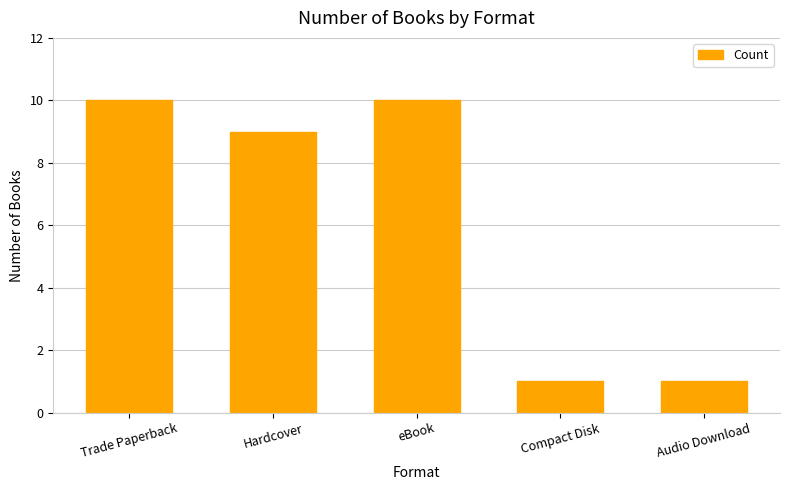

What is the greatest value displayed?

10